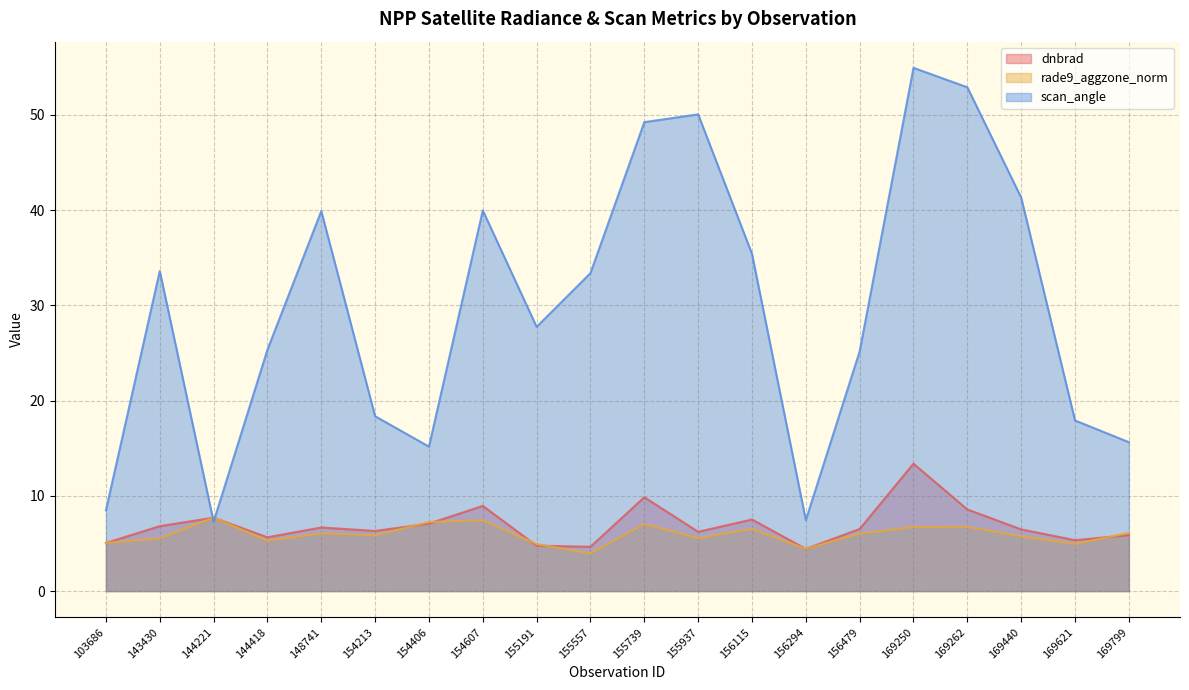

How many series are shown in this chart?

3